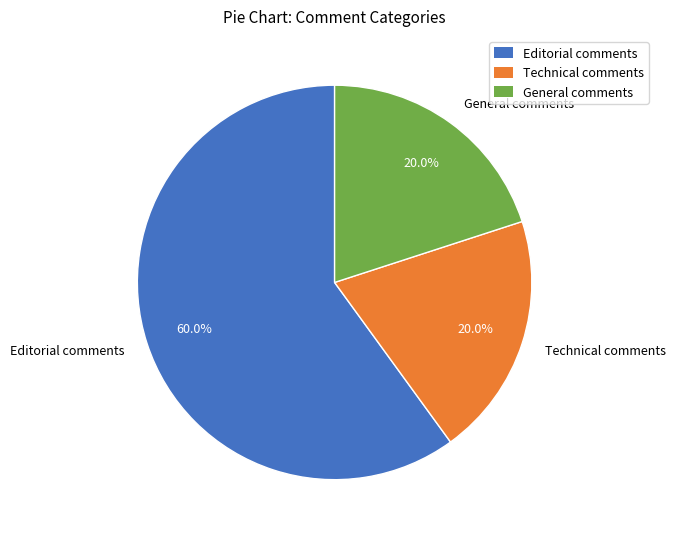

What is the majority slice?

Editorial comments